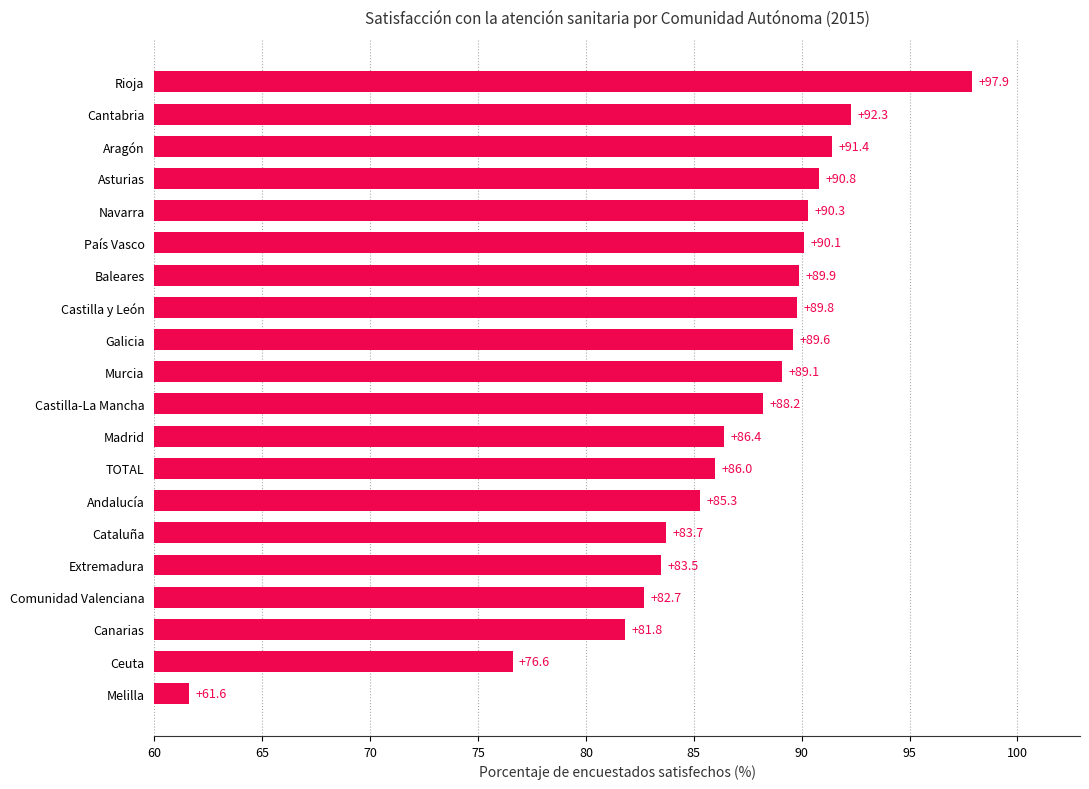

Approximately how many times larger is the value at Andalucía compared to País Vasco?

0.9